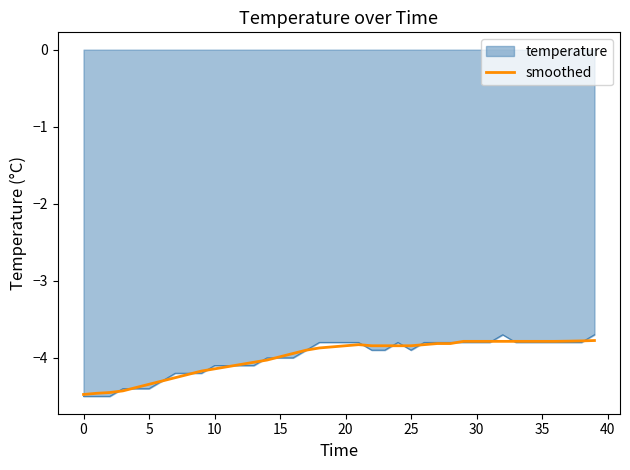

Which series has the widest spread of values?

temperature